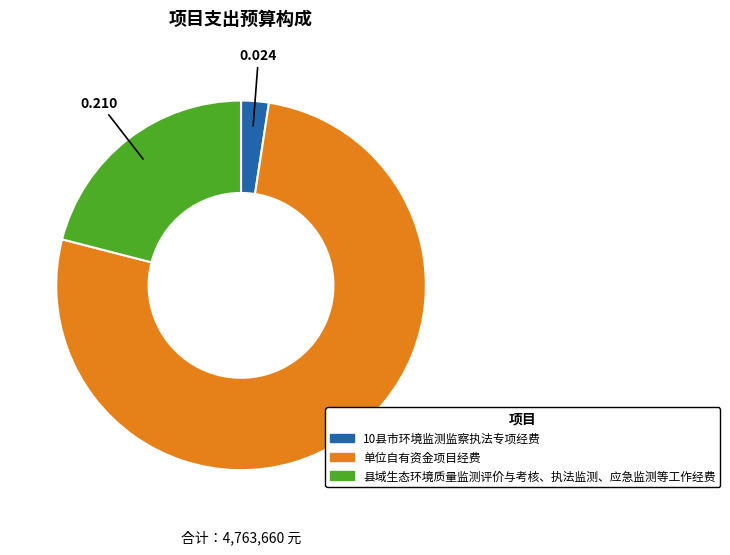

How many segments does this pie chart have?

3